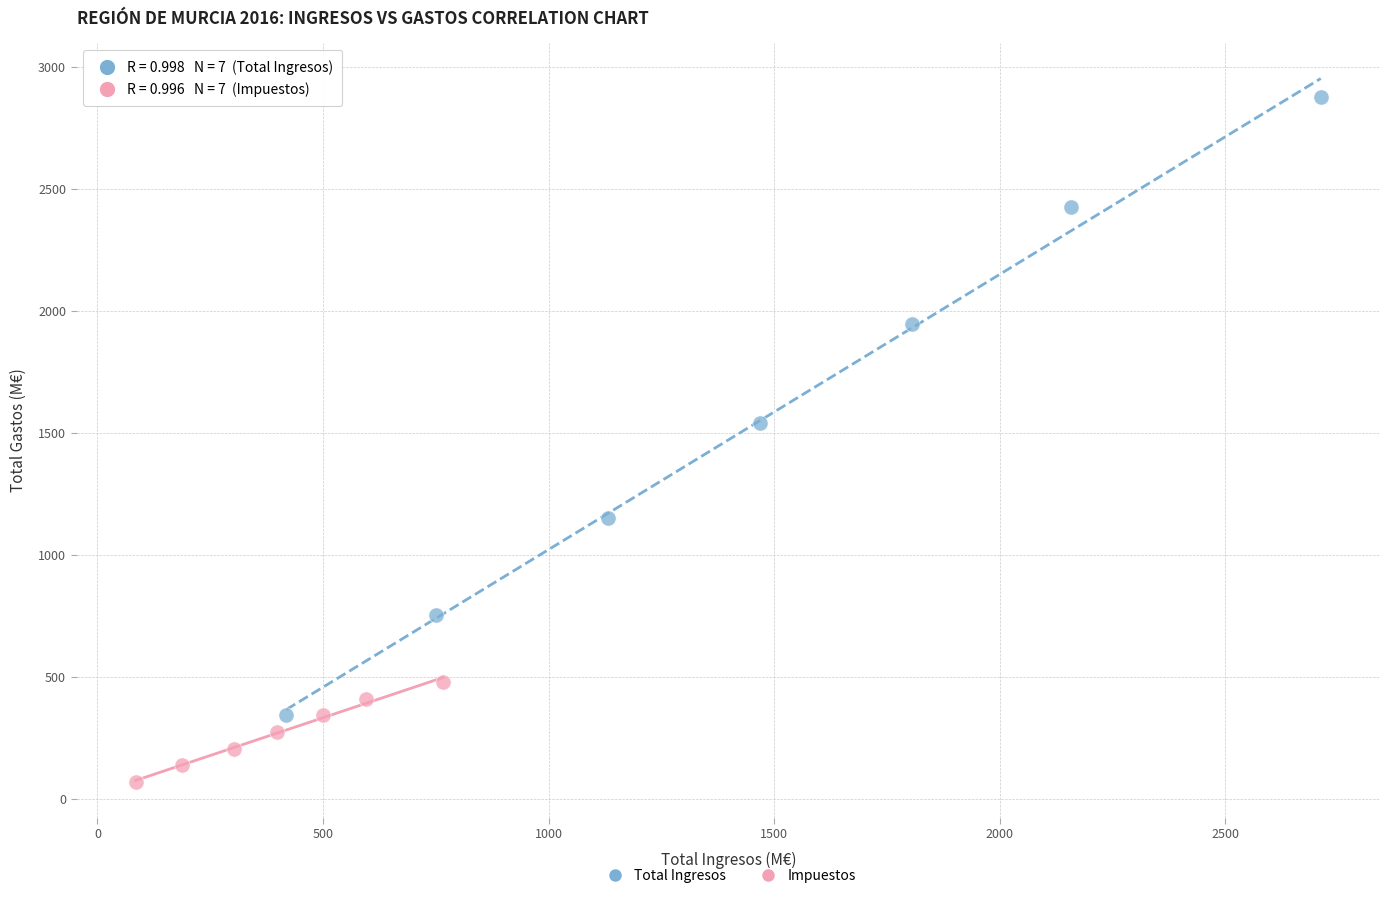

Which series reaches the minimum Y coordinate?

Impuestos